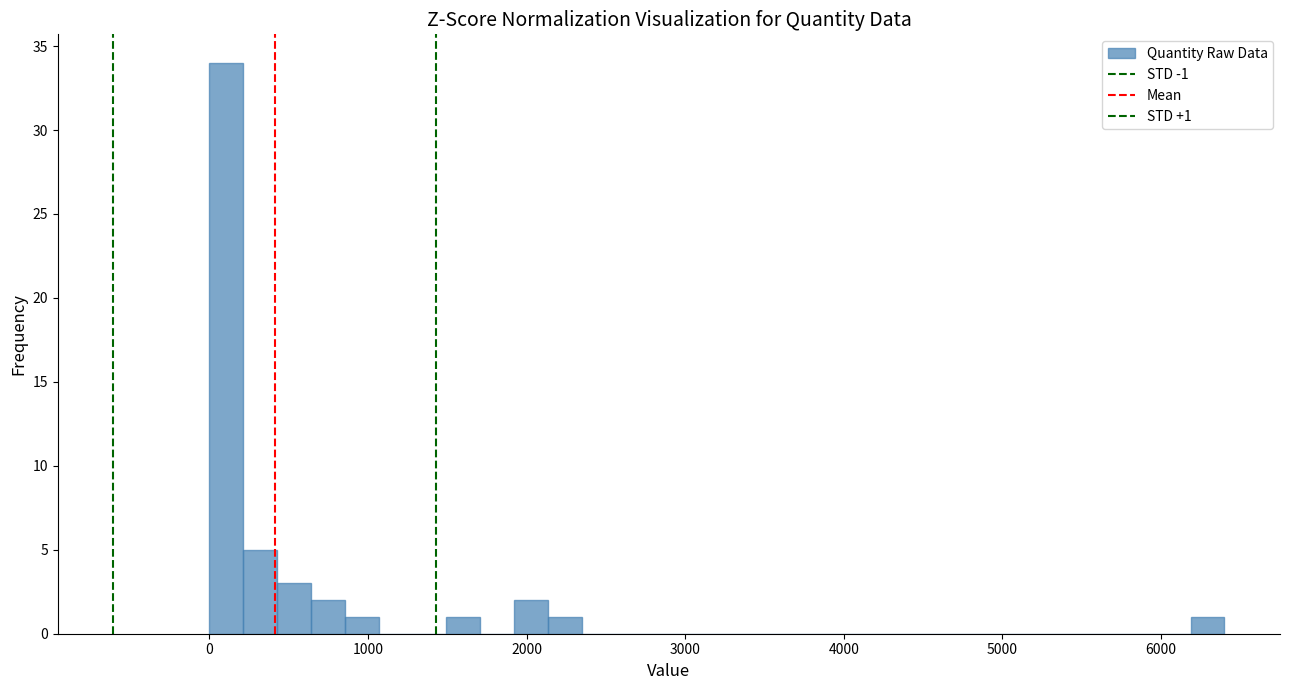

Read against the x-axis, roughly where is the centre of the tallest bar?

100